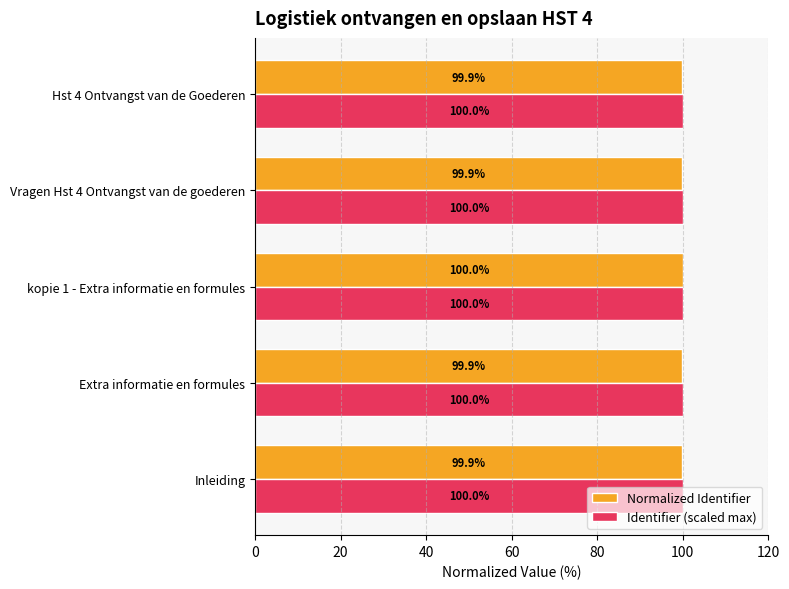

Which series has the largest range (max minus min)?

Normalized Identifier